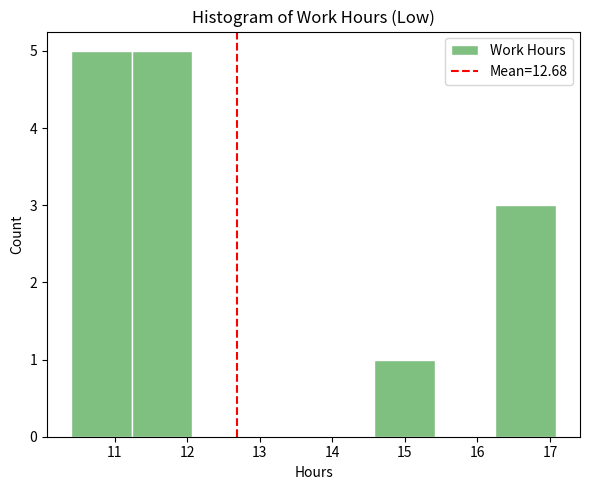

What is the height of the bar covering 16.2 to 17.1 on the x-axis? Neither the bar edges nor the heights are printed on the chart, so give them approximately, as read against the axes.

3